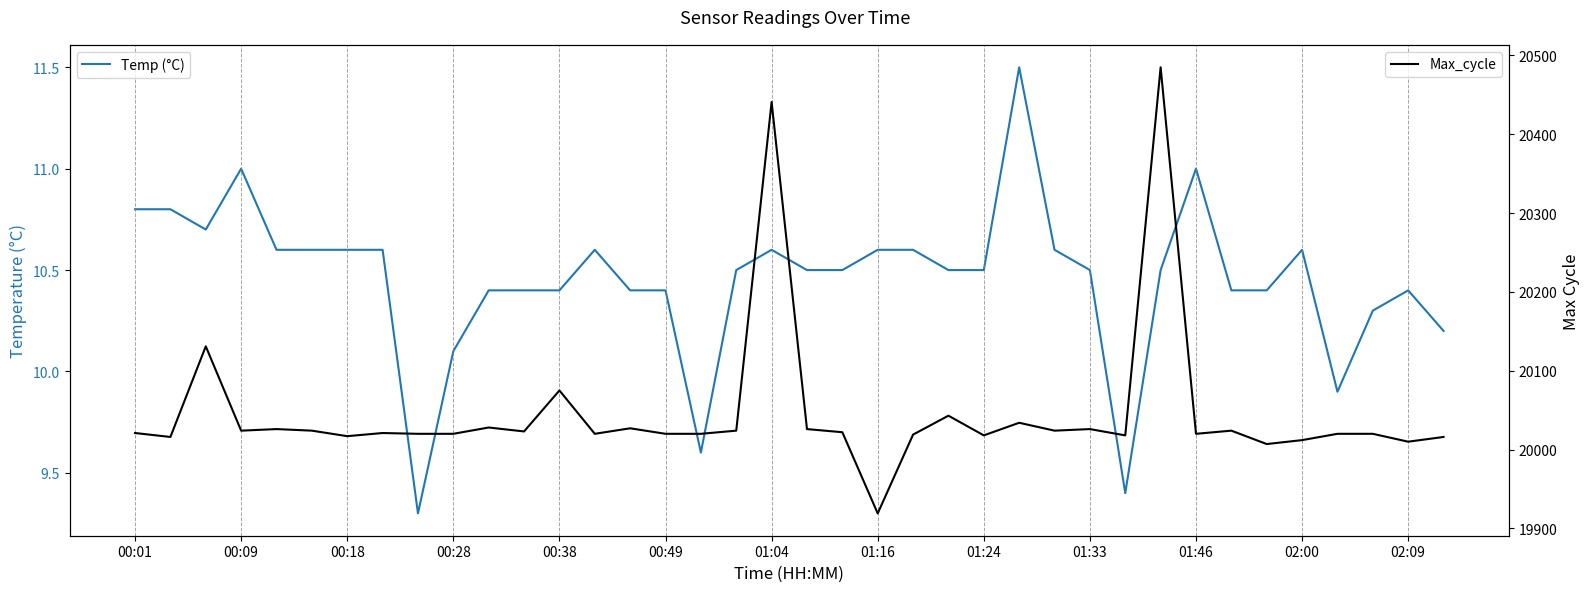

Which series has the largest total across all categories?

Max_cycle